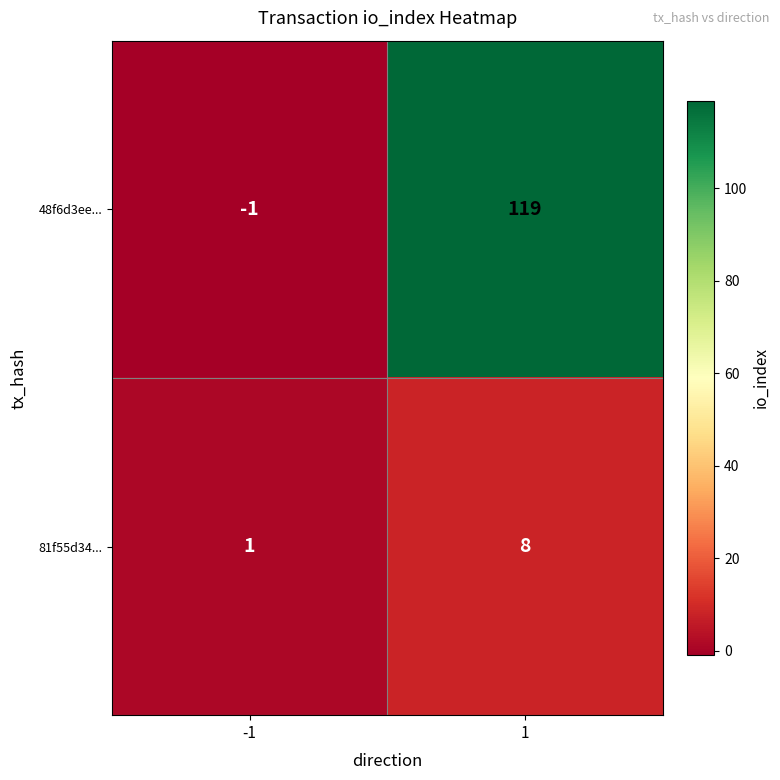

Read the 48f6d3ee... value at 1, to the nearest 5.

120